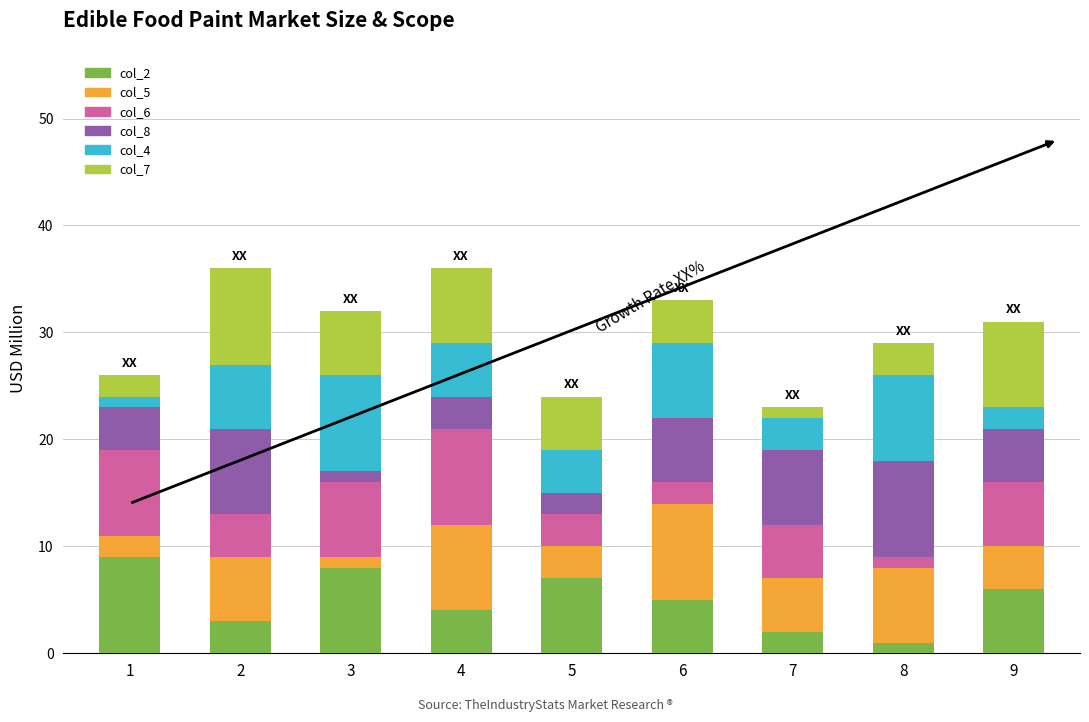

What value does the col_2 series have at 6?

5